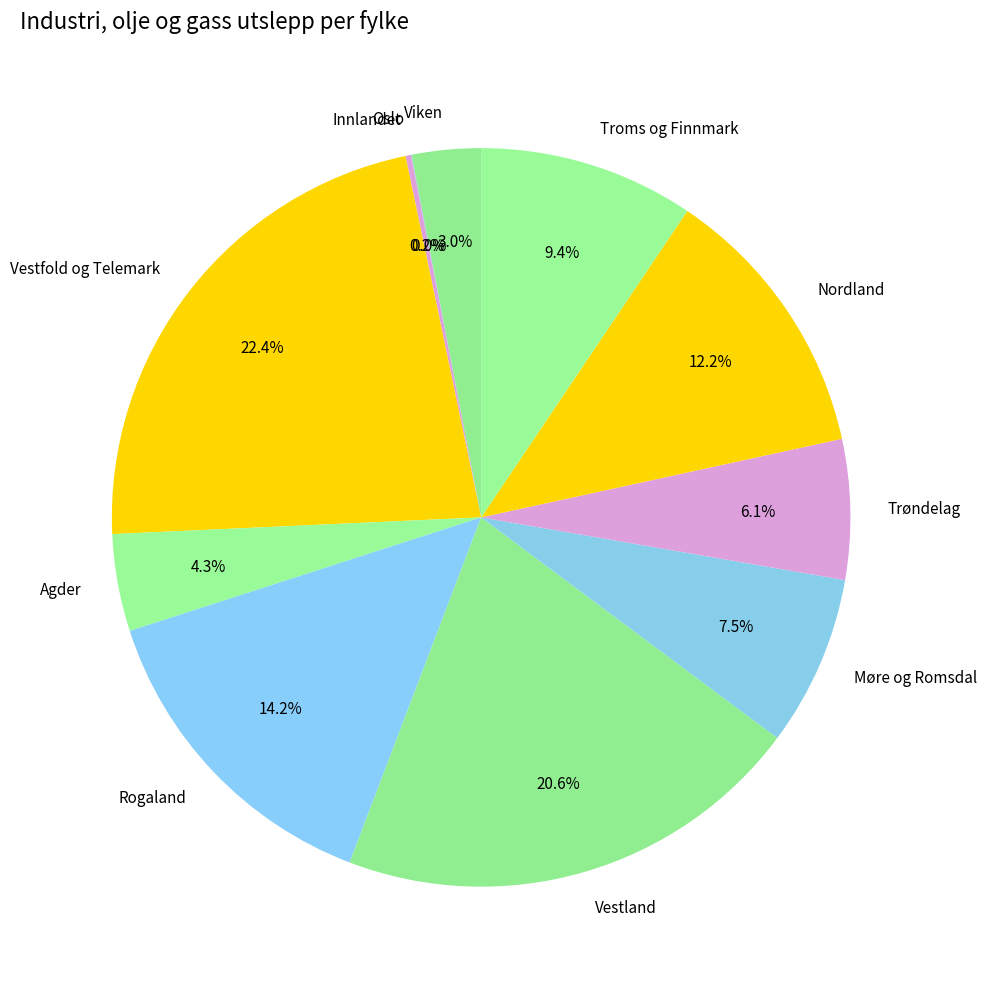

What is the largest slice in the pie chart?

Vestfold og Telemark